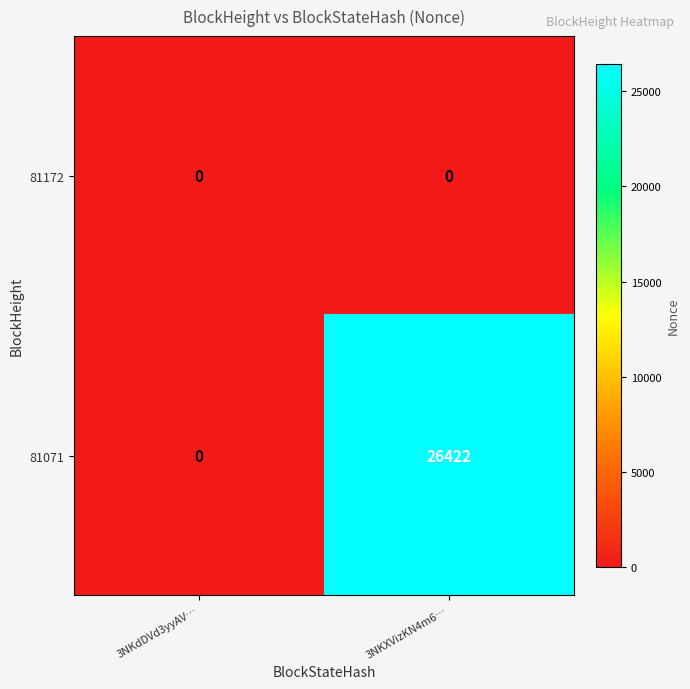

Is it true that 81071 equals -16946 at 3NKdDVd3yyAV…?

False